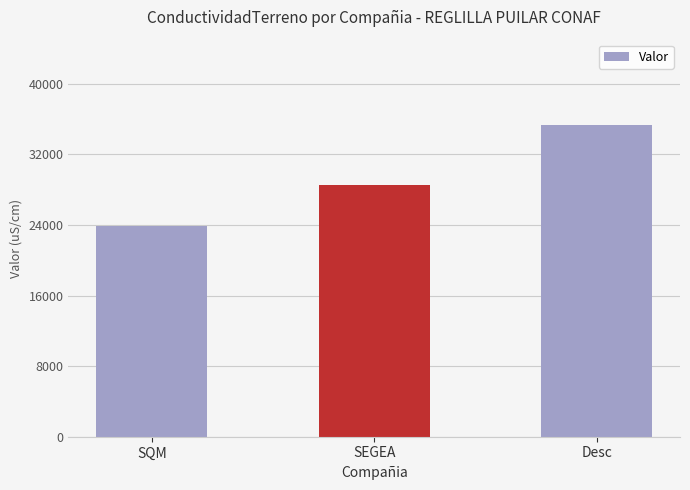

Count the number of categories in the chart.

3